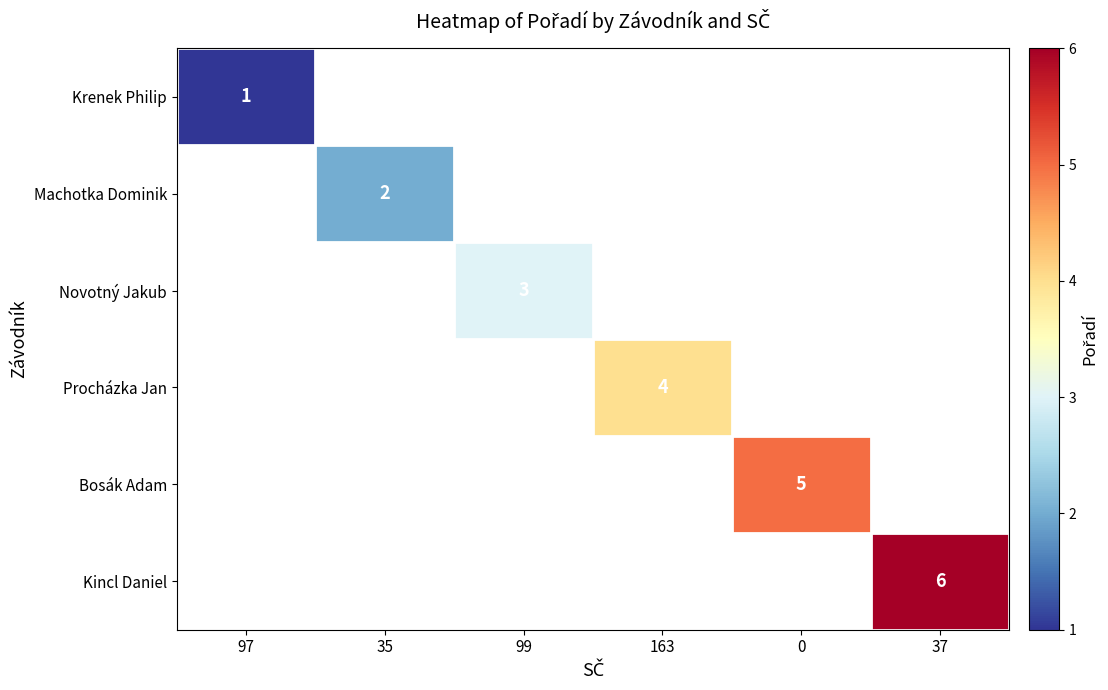

The Novotný Jakub series shows 3.0 at 99. True or false?

True